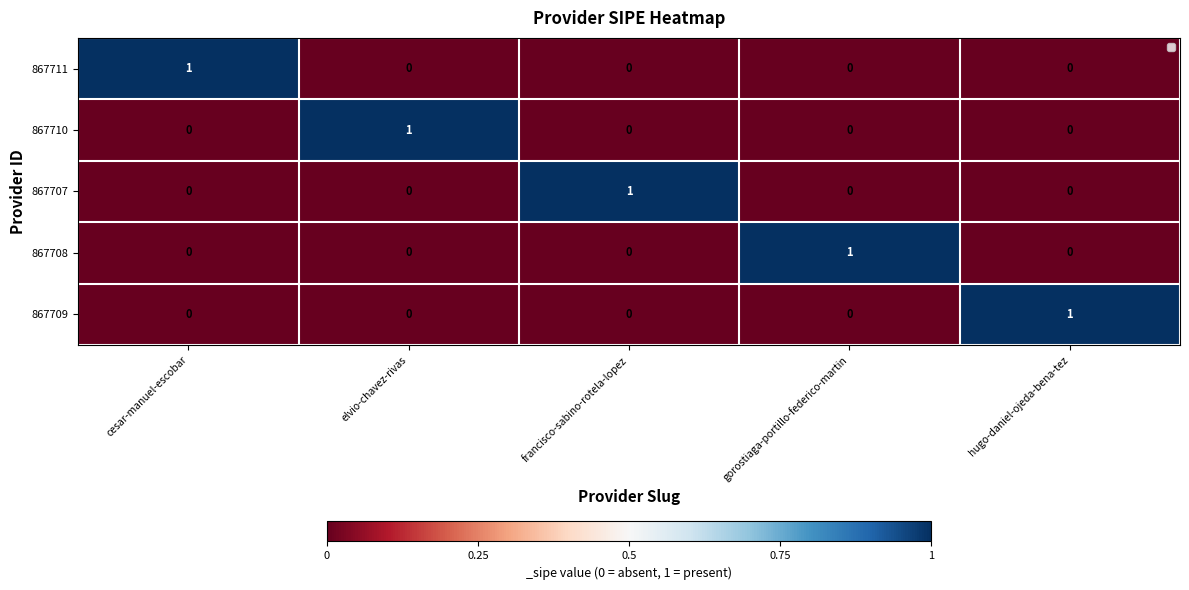

What is the total value across all series at francisco-sabino-rotela-lopez?

1